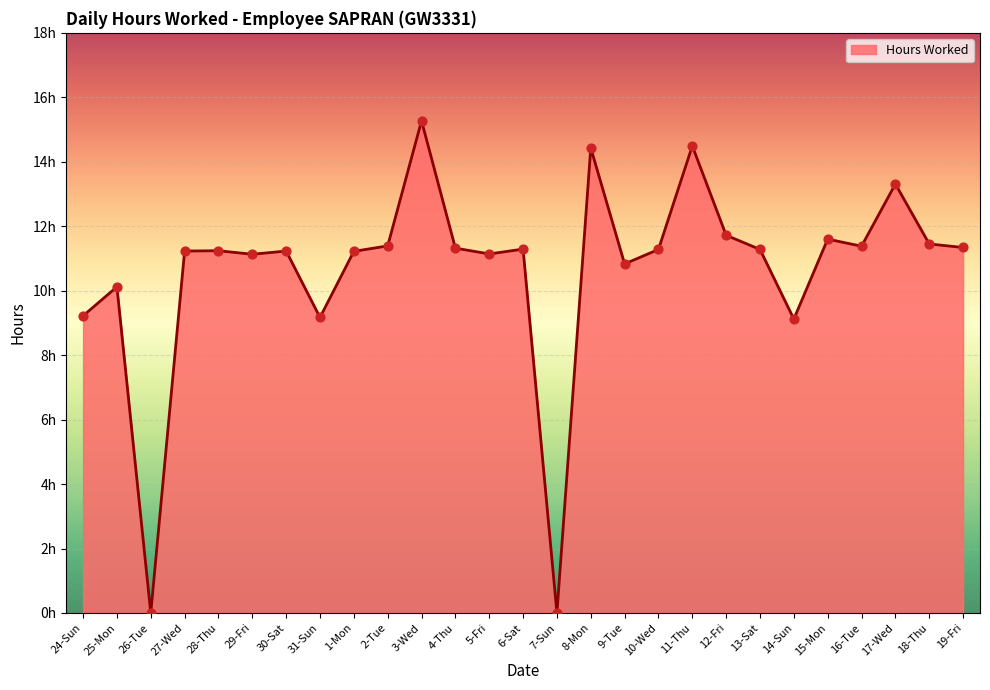

What is the ratio of the value at 25-Mon to the value at 18-Thu?

0.9